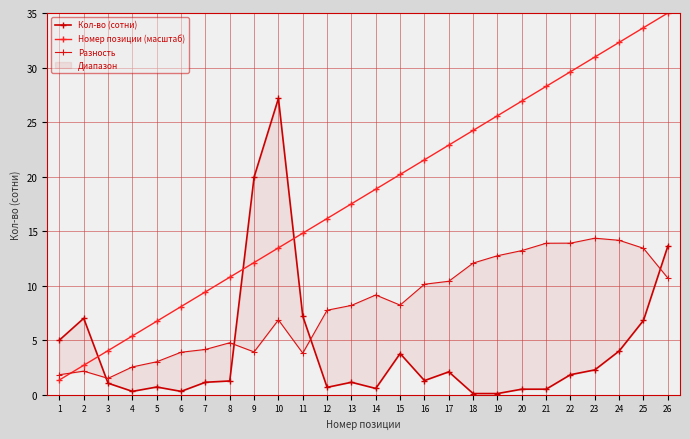

How many data points does each series have?

26